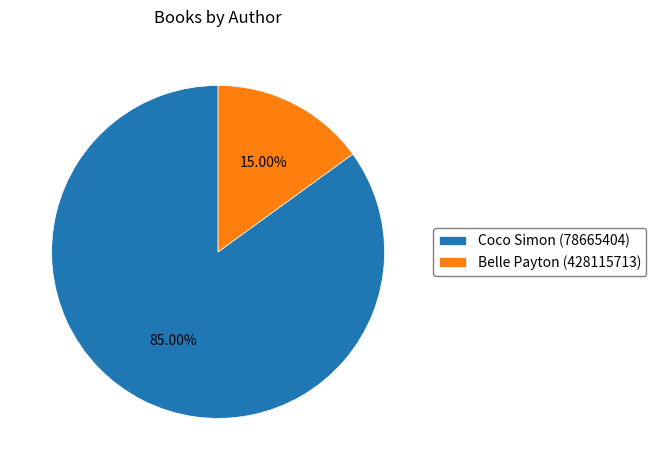

How many segments does this pie chart have?

2